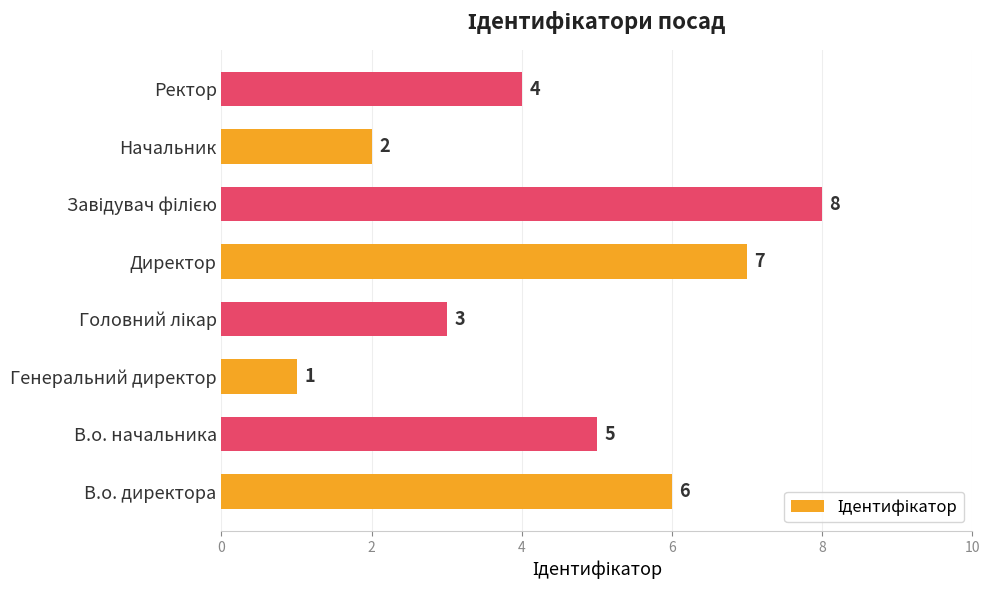

What is the smallest value displayed?

1